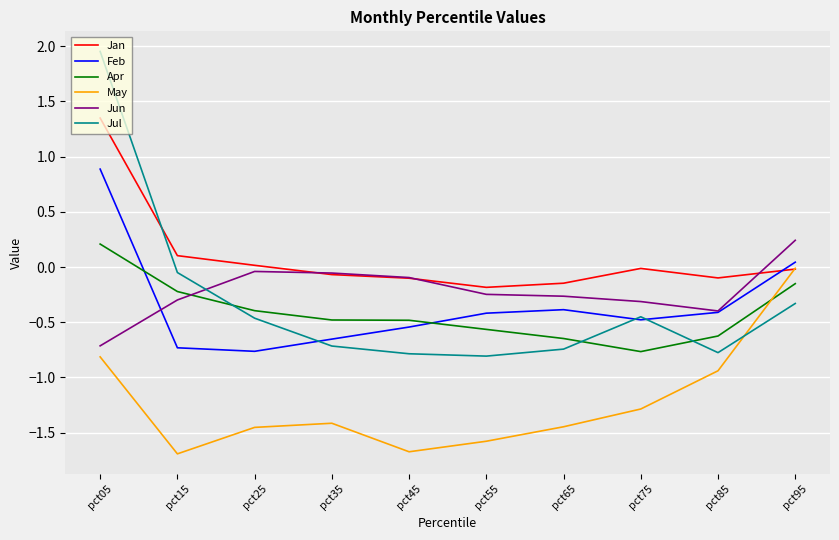

Which series has the largest total across all categories?

Jan